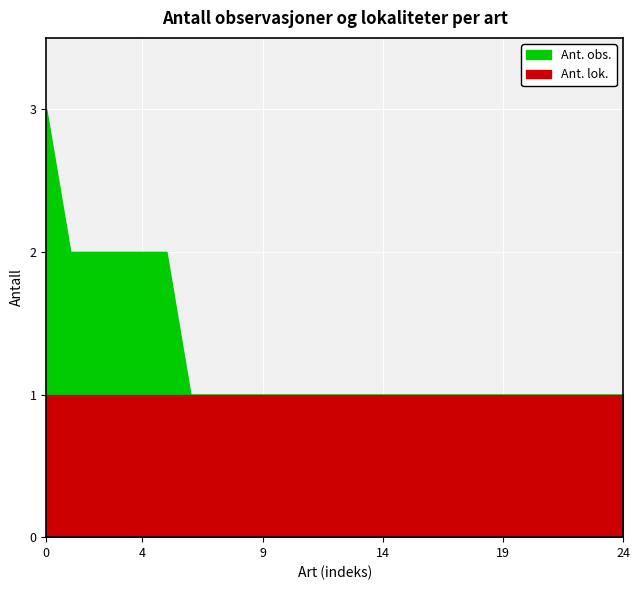

What is the smallest value displayed?

1